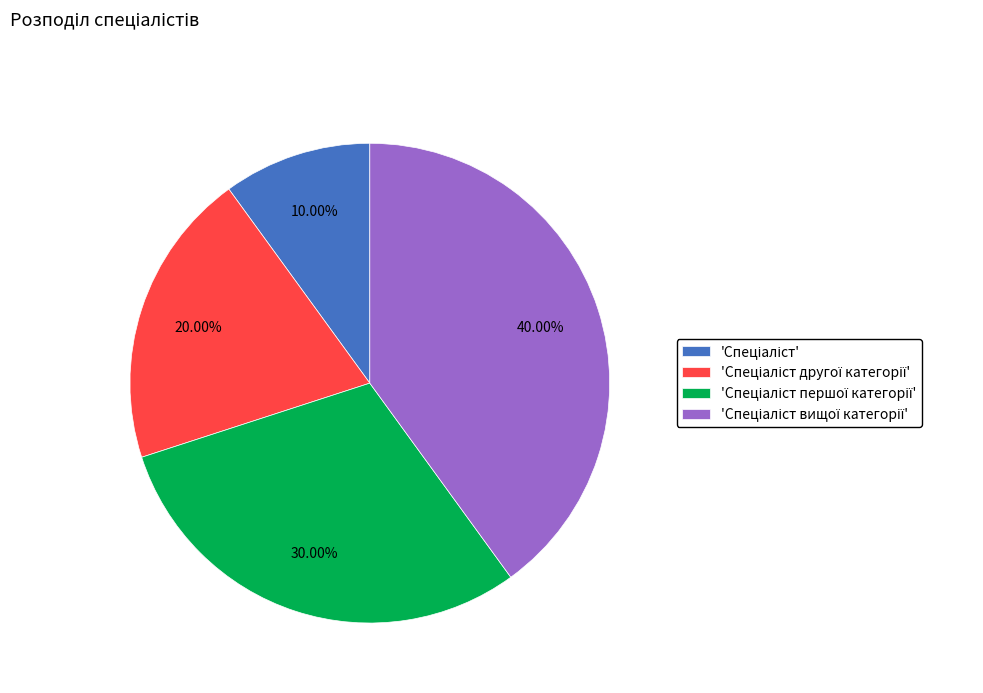

Is there any slice that represents more than half of the pie?

No